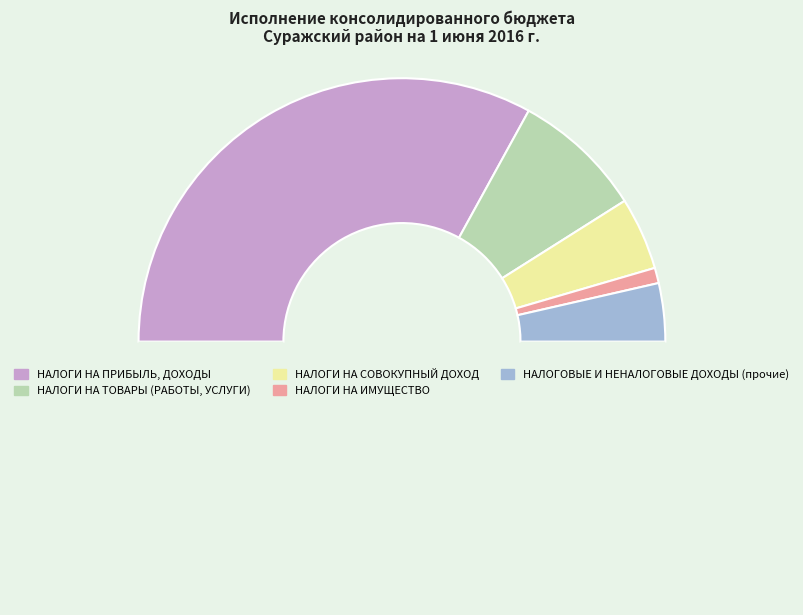

How many segments does this pie chart have?

6